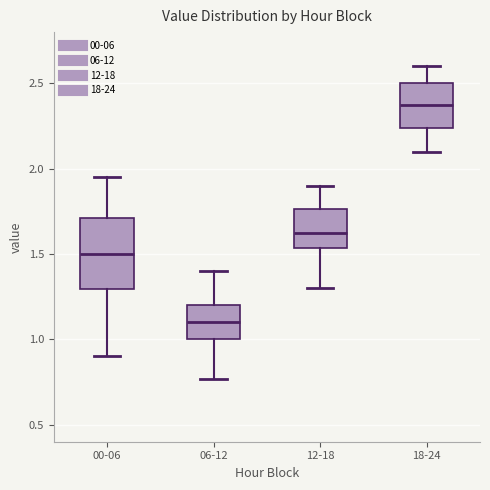

Which box has the highest median line?

18-24